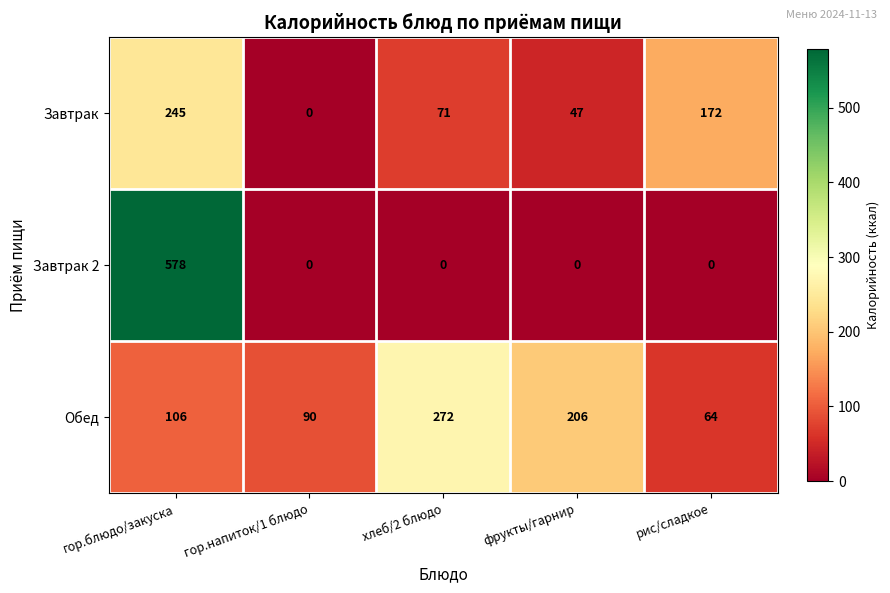

At фрукты/гарнир, list the series in order from smallest to largest.

Завтрак 2, Завтрак, Обед